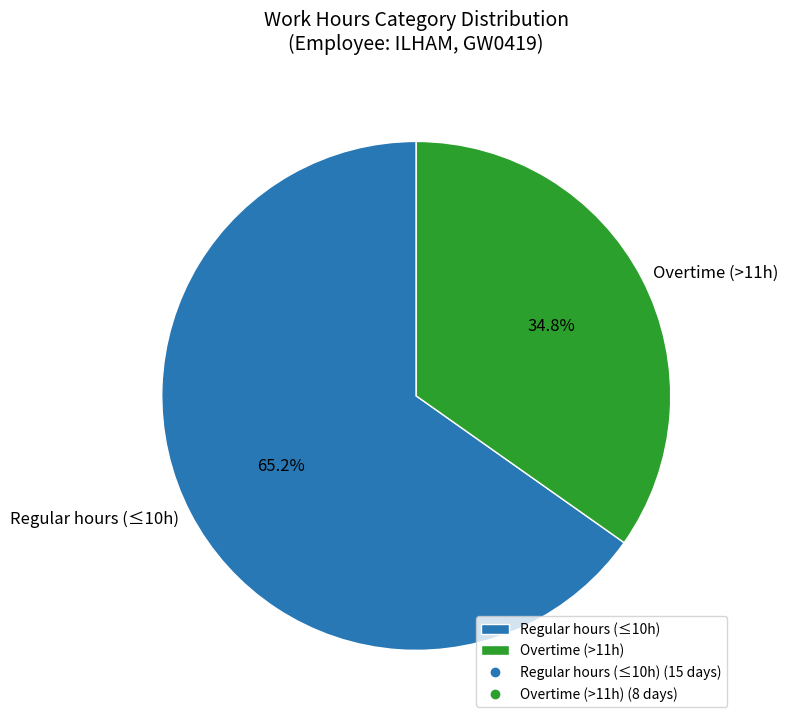

Which has a higher value, Regular hours (≤10h) or Overtime (>11h)?

Regular hours (≤10h)